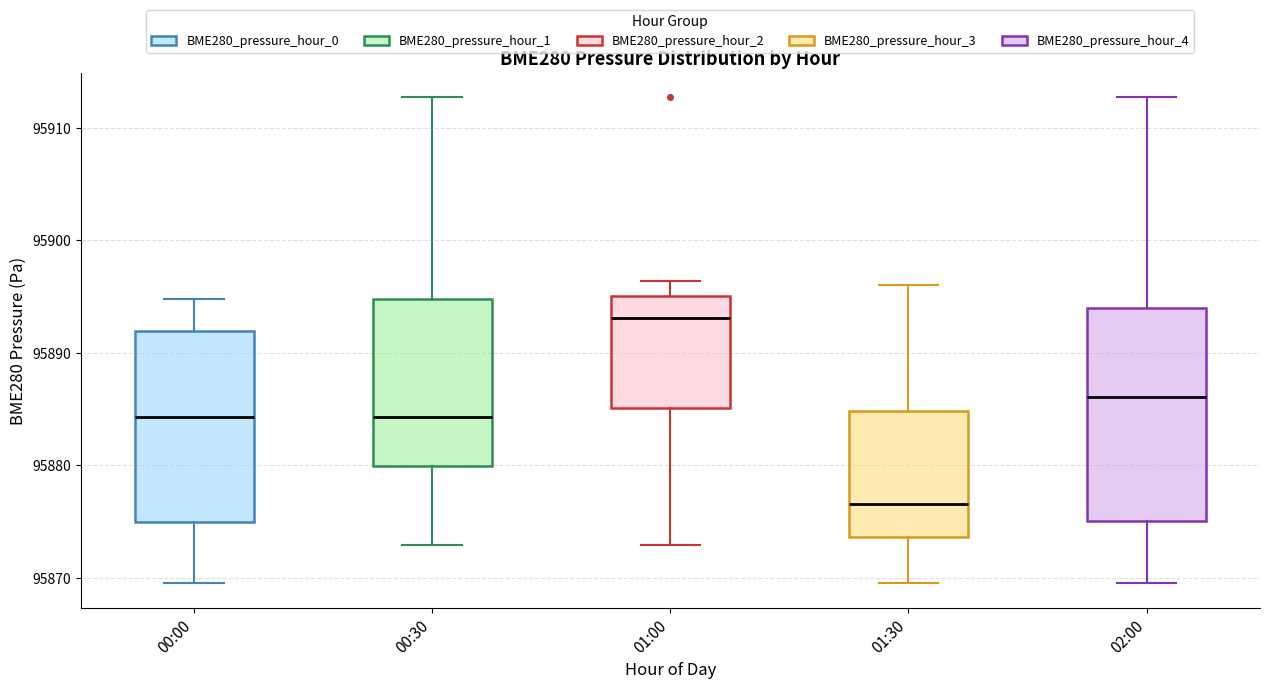

Reading left to right, transcribe this box plot: for each box, give where its median line is, the range the box spans, and where its two whiskers end, as read against the y-axis. The values are not printed on the chart, so give them approximately, as read against the axis.

00:00: median 95884, box 95875 to 95892, whiskers 95870 to 95895
00:30: median 95884, box 95880 to 95895, whiskers 95873 to 95913
01:00: median 95893, box 95885 to 95895, whiskers 95873 to 95896
01:30: median 95877, box 95874 to 95885, whiskers 95870 to 95896
02:00: median 95886, box 95875 to 95894, whiskers 95870 to 95913